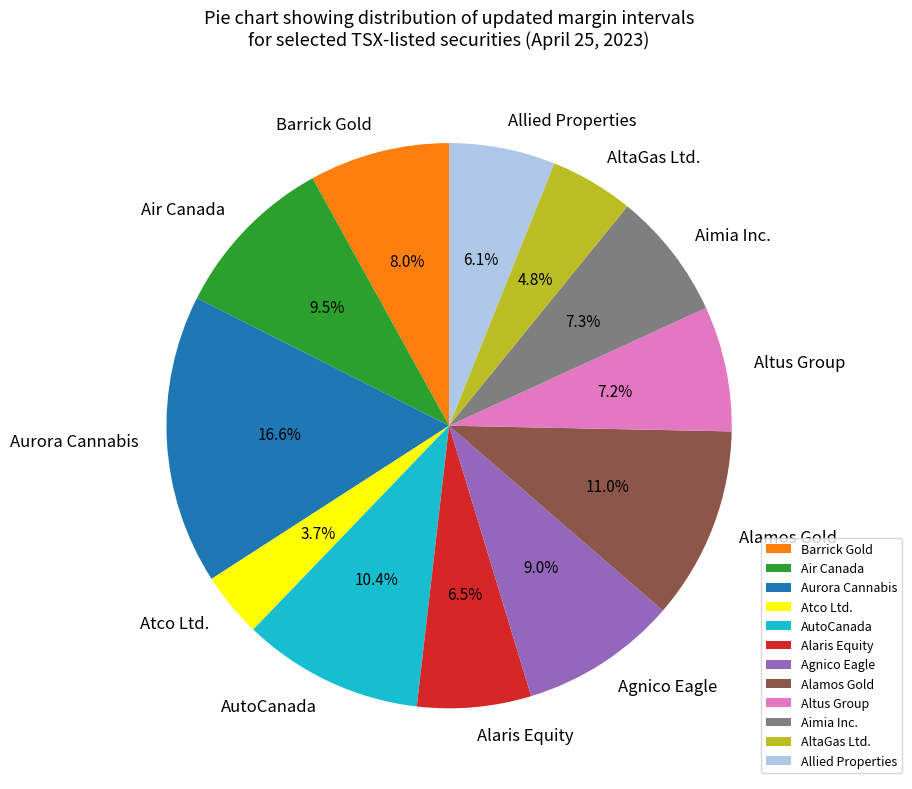

To the nearest percent, what is the average slice percentage?

8%